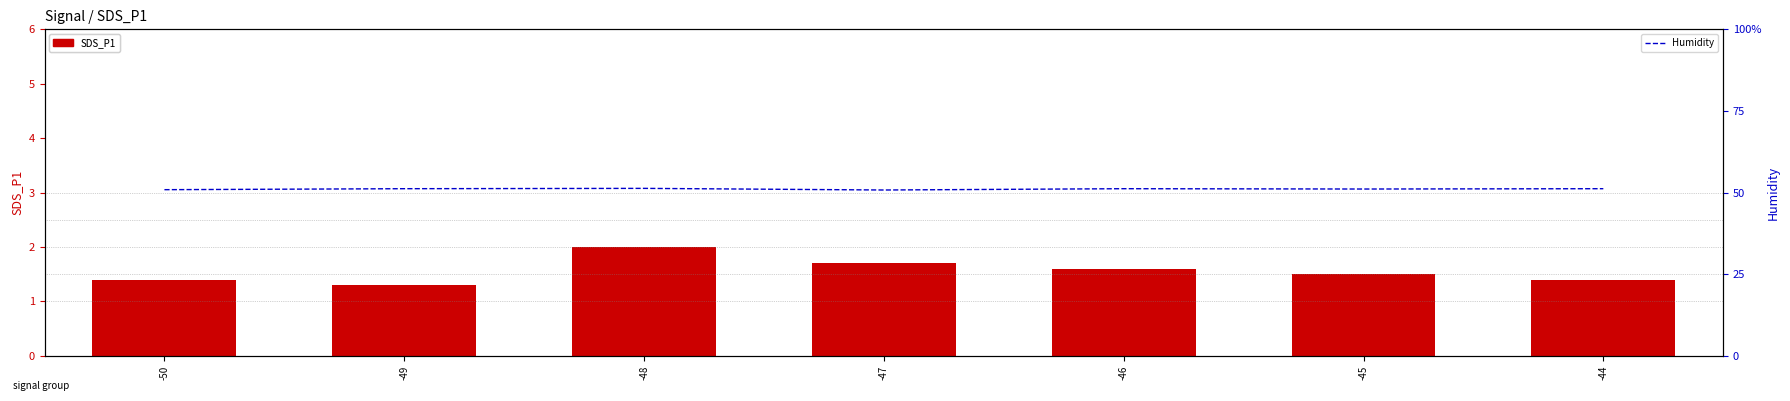

Reading left to right, transcribe all the data shown in this chart.

SDS_P1: 1.4	1.3	2.0	1.7	1.6	1.5	1.4
Humidity: 50.9	51.2	51.3	50.8	51.2	51.1	51.2